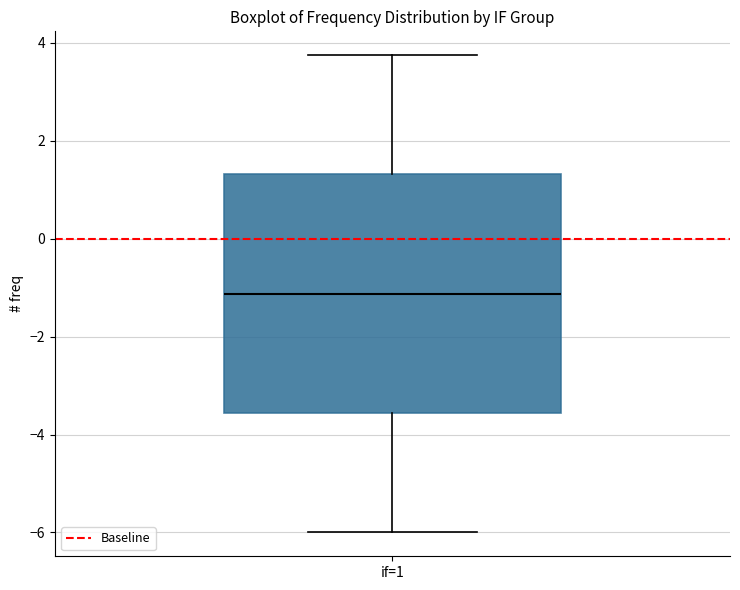

Transcribe this box plot: give where the median line is, the range the box spans, and where the two whiskers end, as read against the y-axis. The values are not printed on the chart, so give them approximately, as read against the axis.

median -1.2, box -3.6 to 1.4, whiskers -6.0 to 3.8